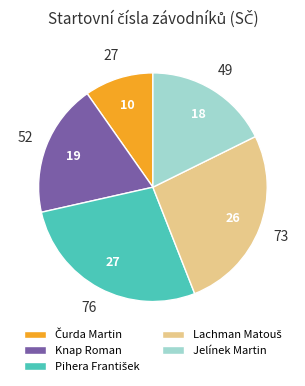

Is there a majority slice in this chart?

No